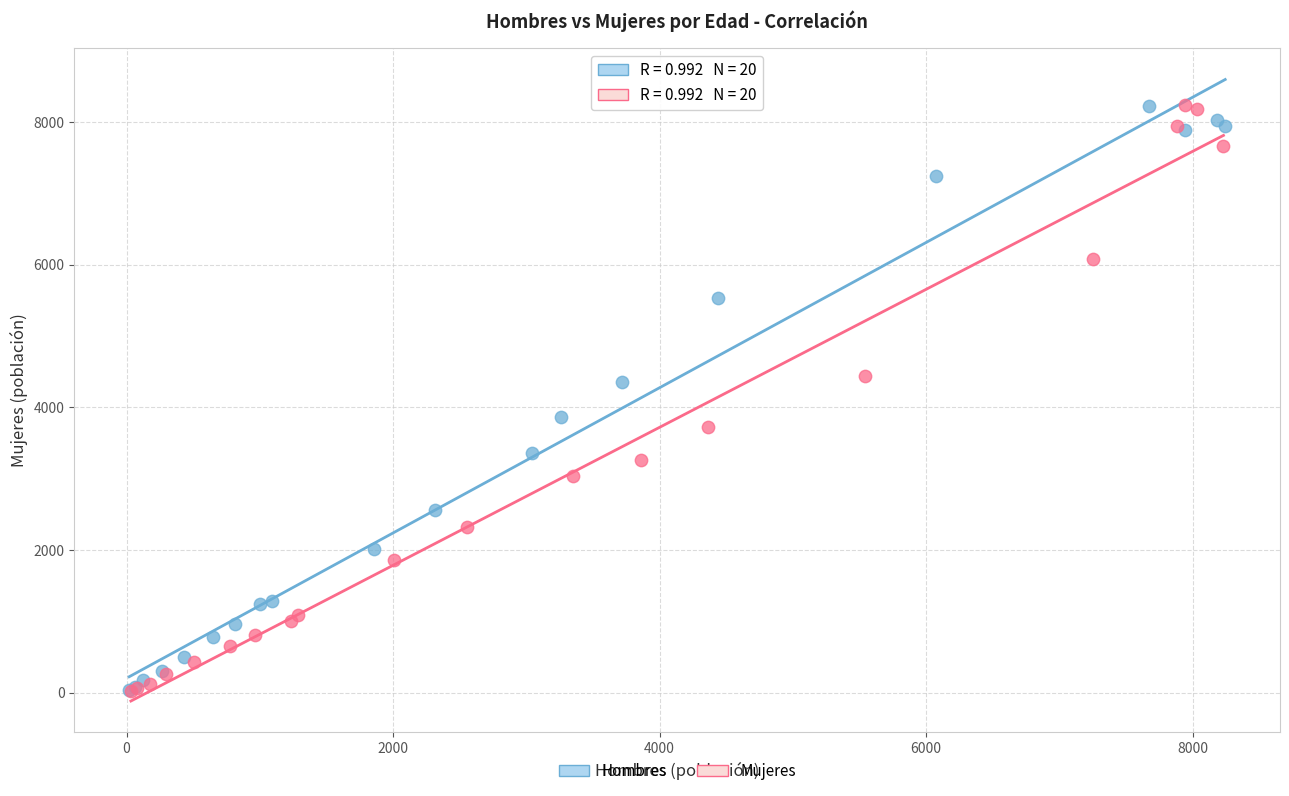

What are all the series names shown in the legend?

Hombres, Mujeres